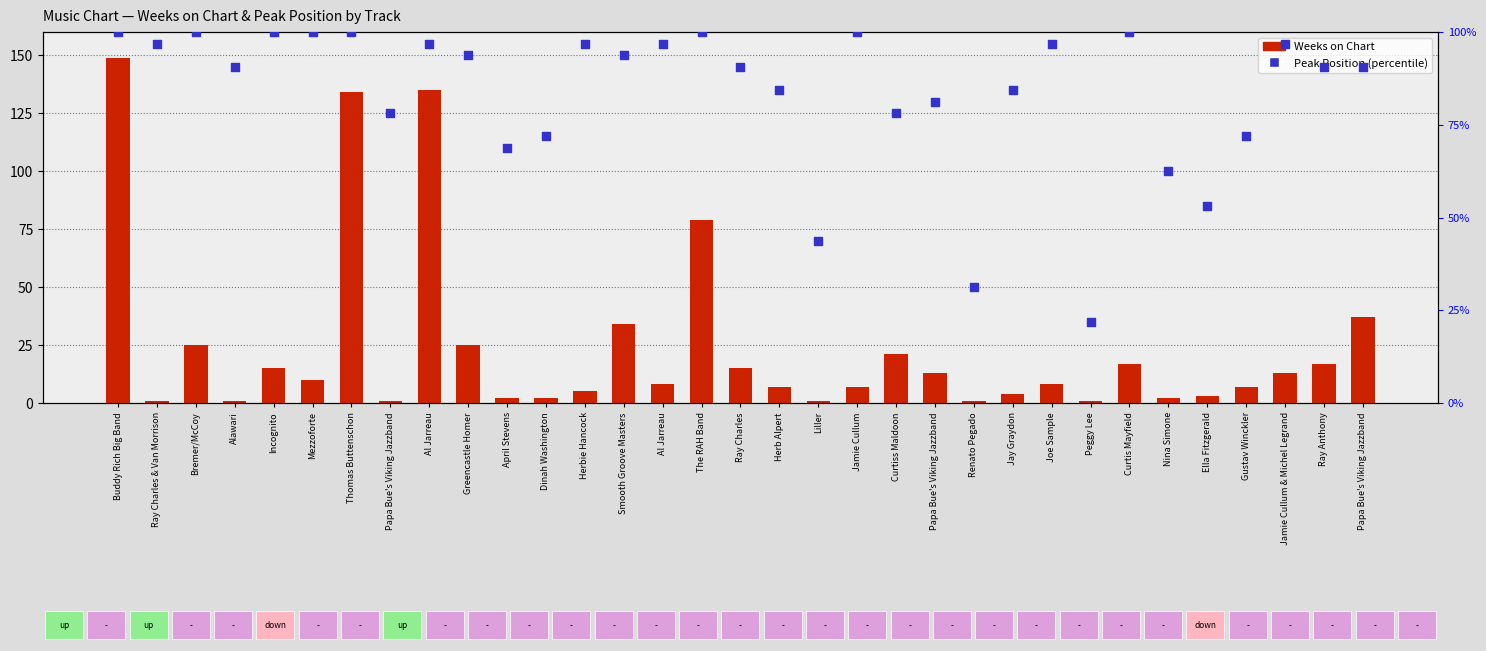

Which series has the widest spread of Y values?

Weeks on Chart